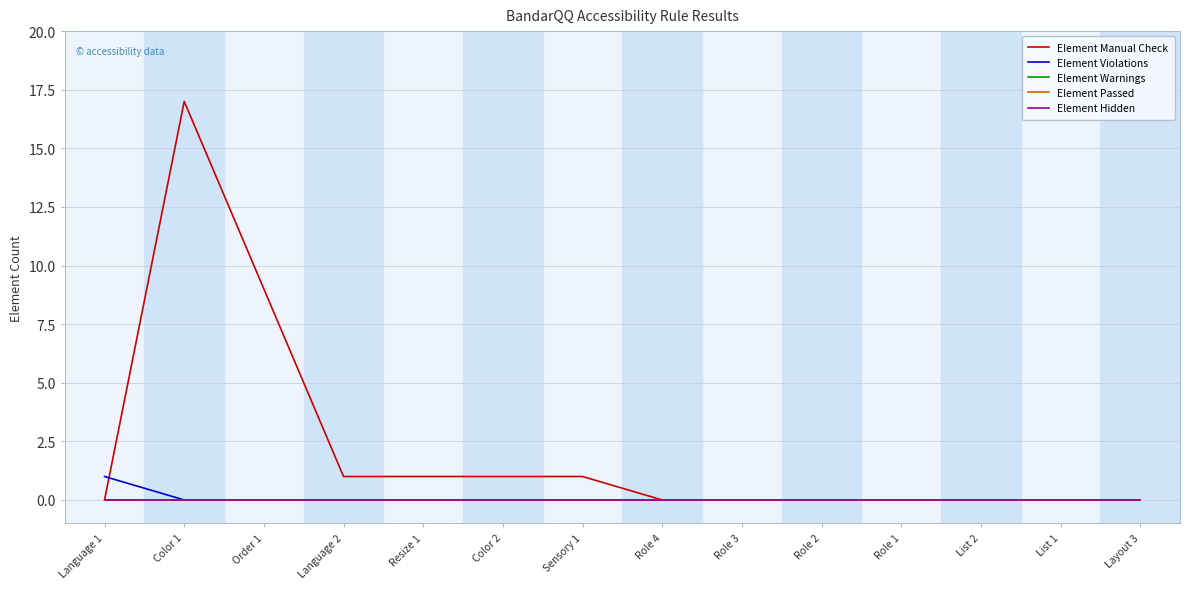

Which series has the largest range (max minus min)?

Element Manual Check